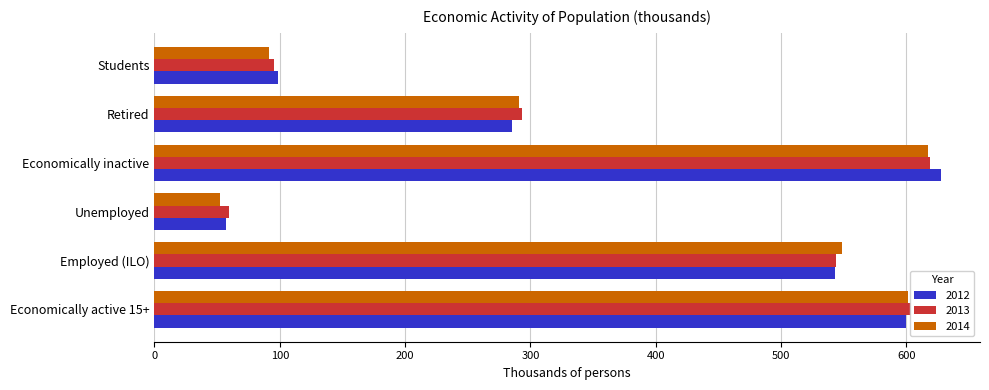

Is it true that 2012 equals 893.1 at Employed (ILO)?

False